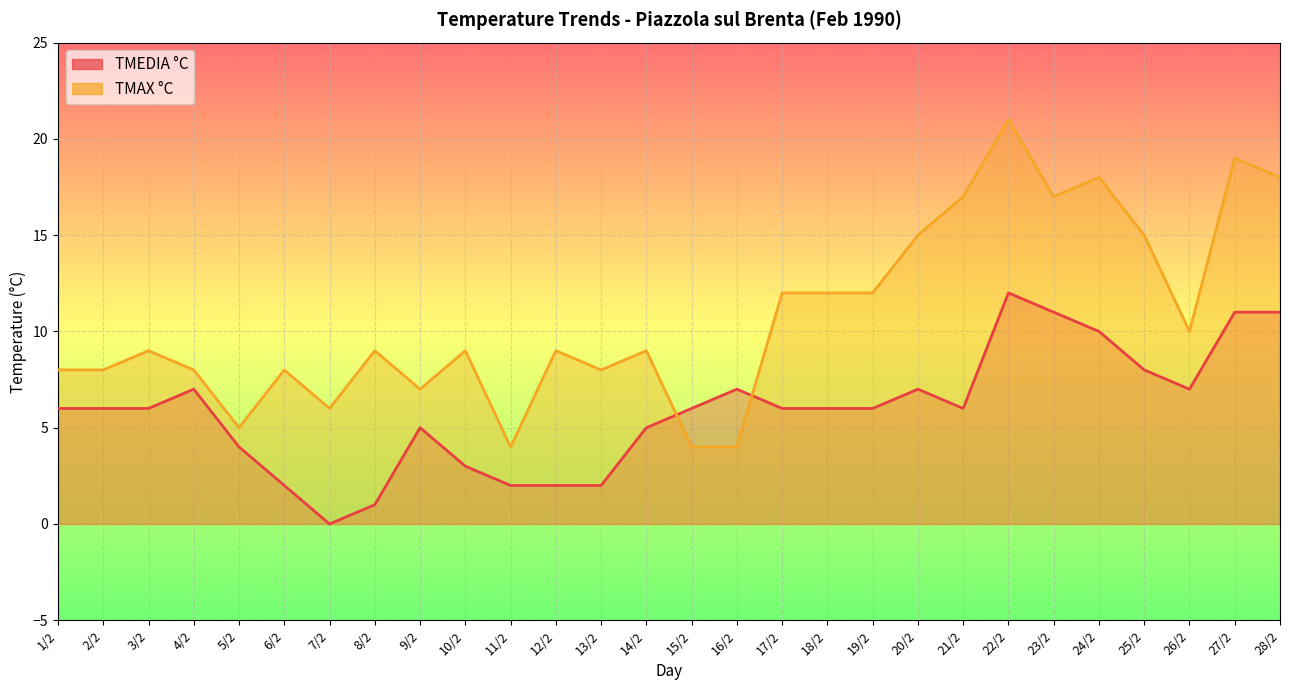

What is the label of the 3rd point from the left?

3/2